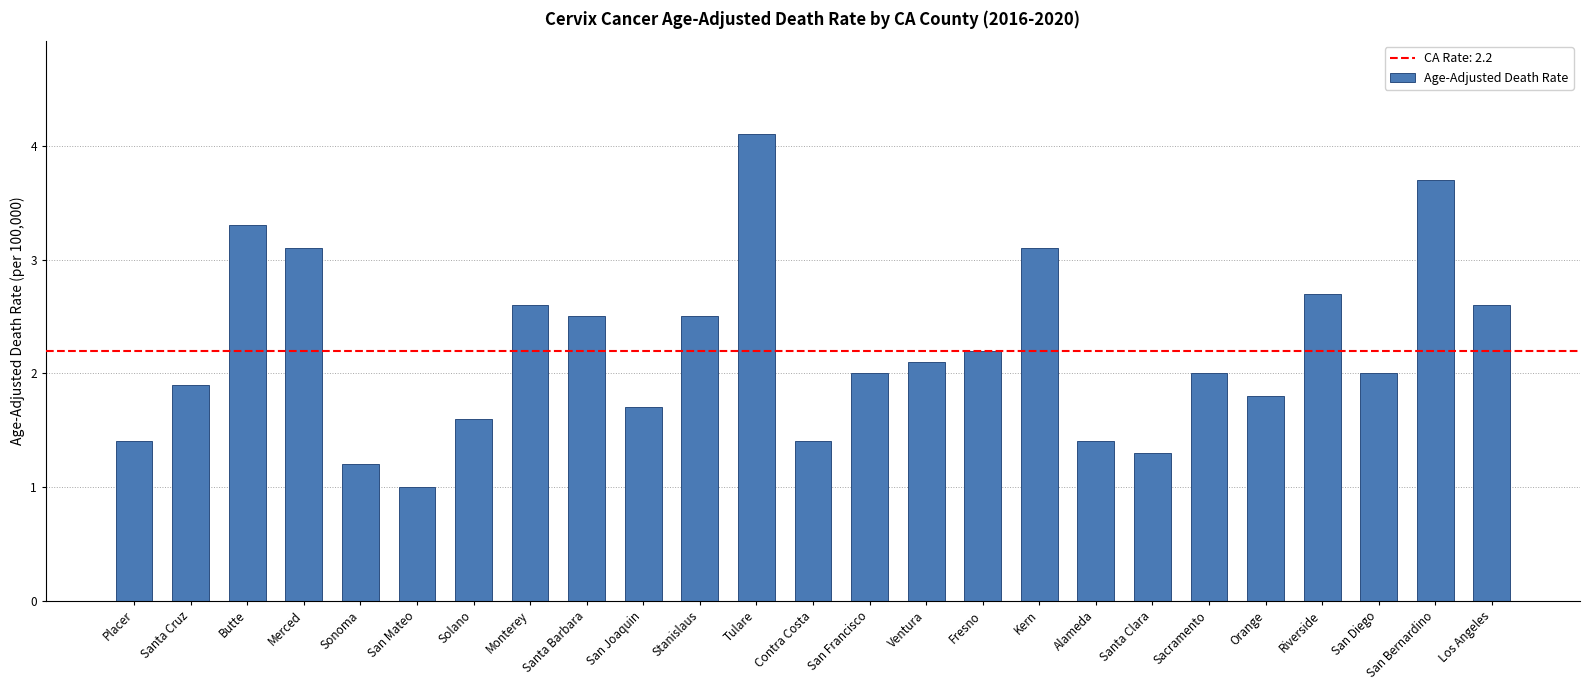

What is the difference between the maximum and second lowest values?

2.9